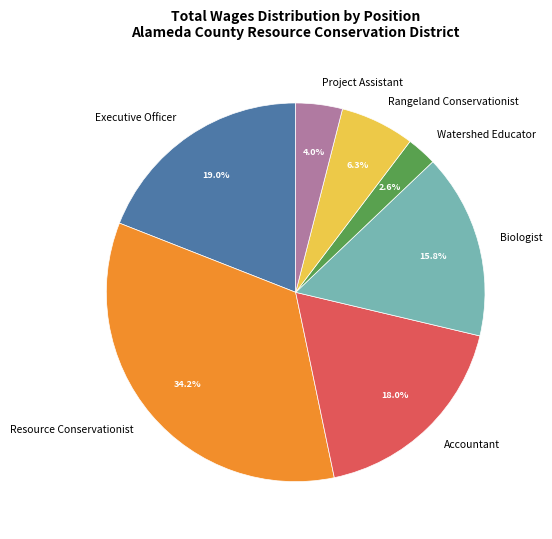

The Executive Officer slice represents 19% of the pie. True or false?

True